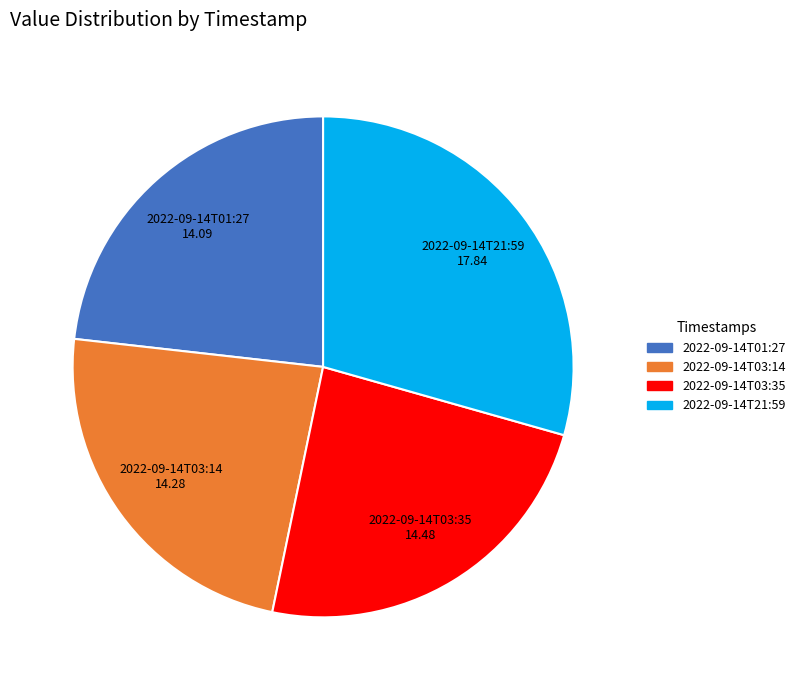

Does 2022-09-14T03:35 account for over 50% of the chart?

No